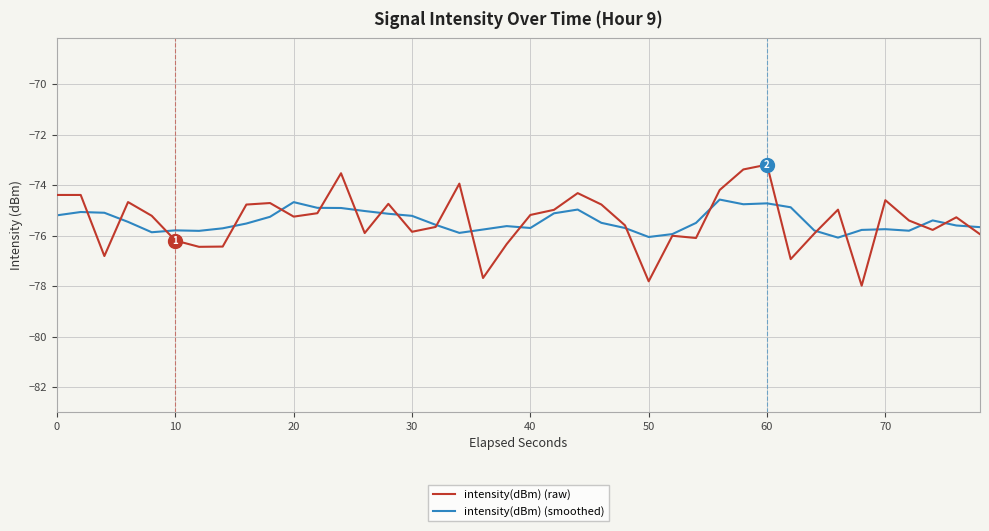

Which series has the largest range (max minus min)?

intensity(dBm) (raw)